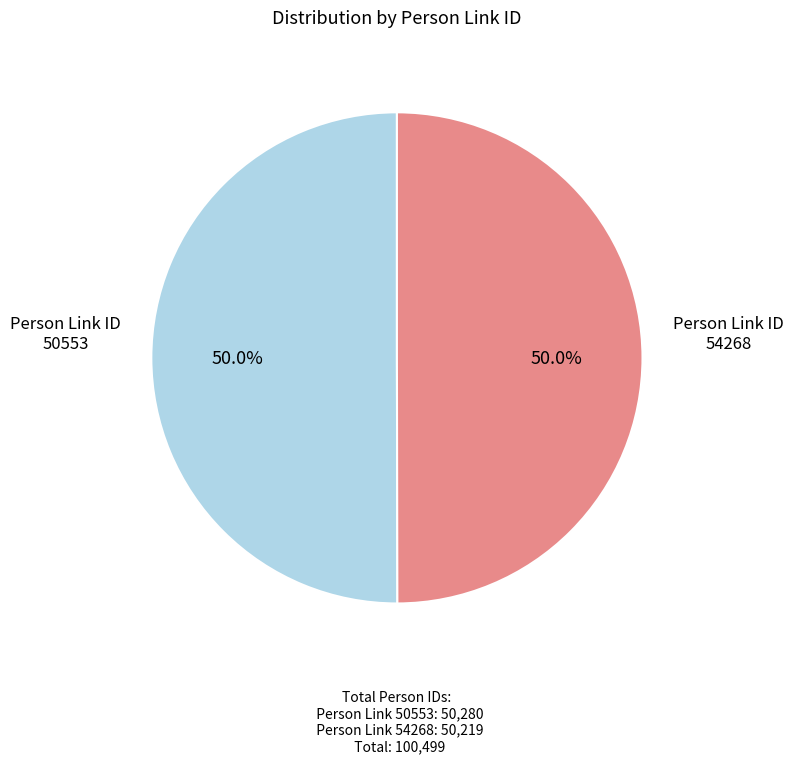

What is the smallest slice in the pie chart?

54268